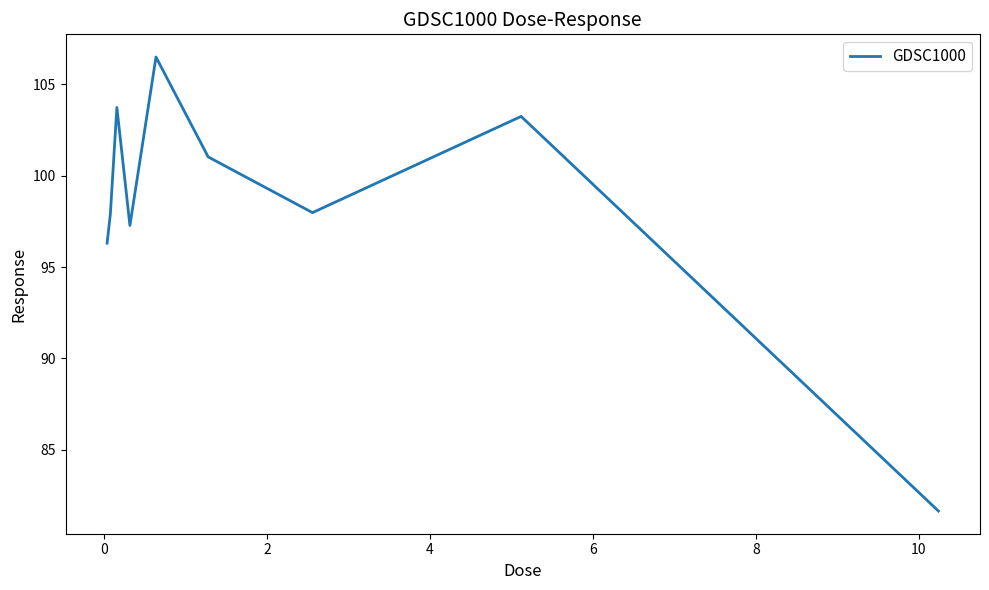

What is the difference between the maximum and minimum values?

24.9